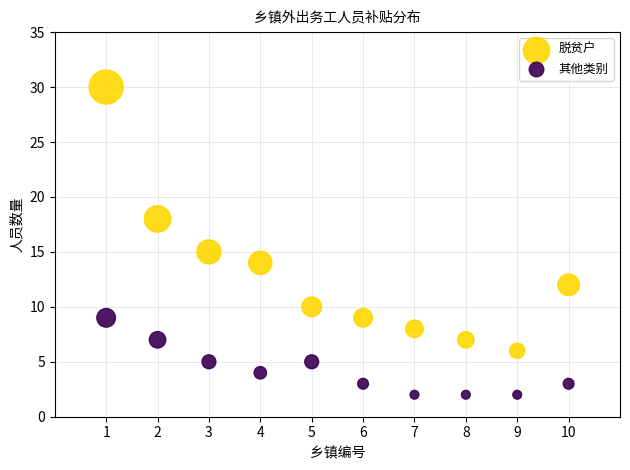

Across all series, what Y value is closest to 16?

15